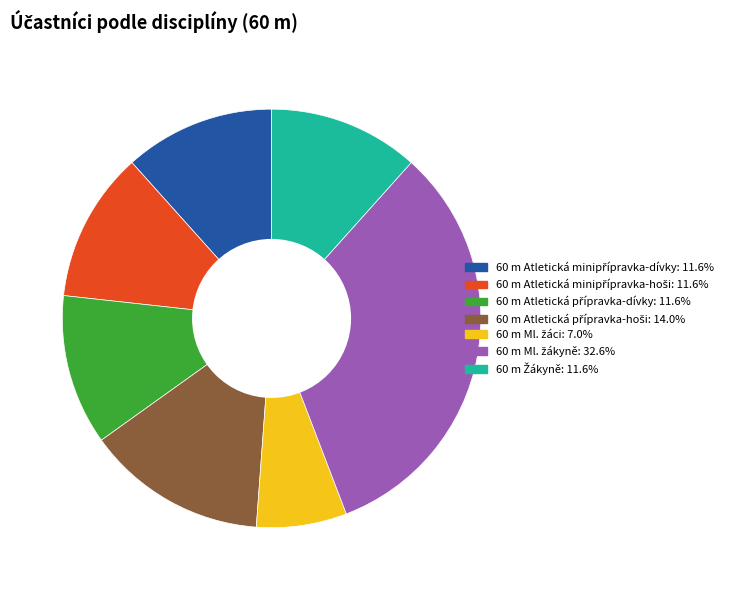

Is there a majority slice in this chart?

No